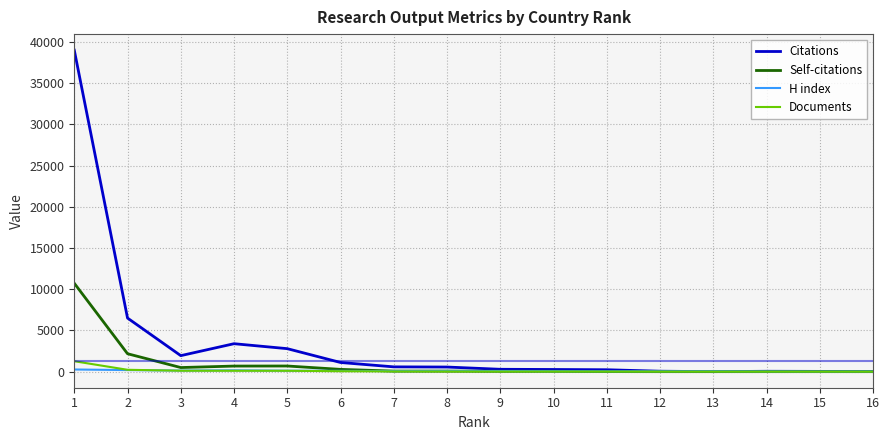

What is the highest value of the Citations series?

38989